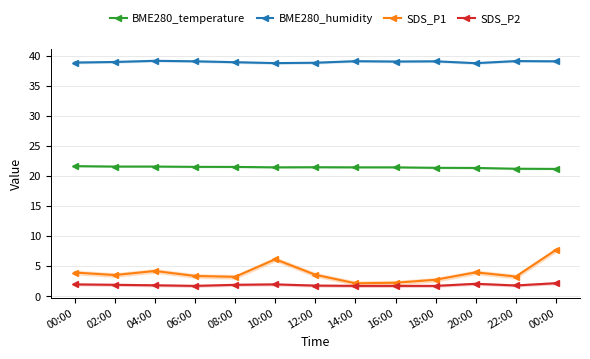

At how many categories does at least one series exceed 12?

13